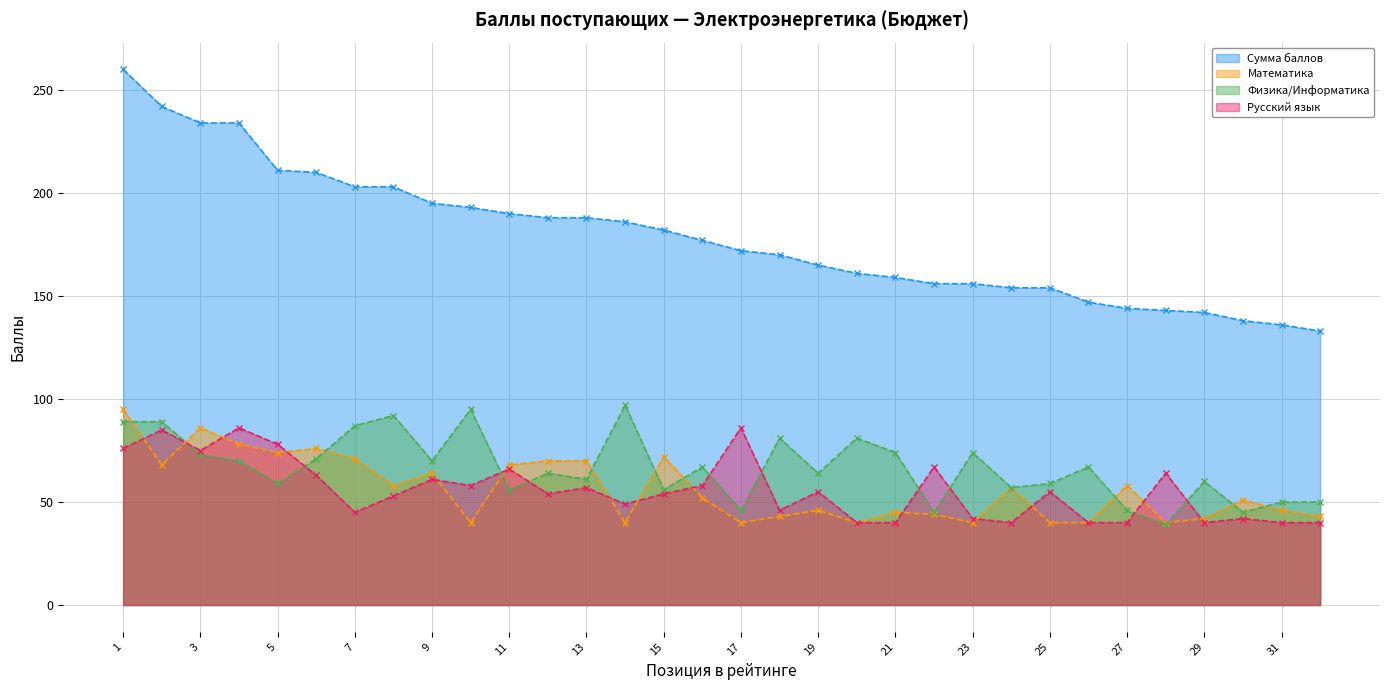

Reading left to right, transcribe all the data shown in this chart.

Сумма баллов: 1=260	2=242	3=234	4=234	5=211	6=210	7=203	8=203	9=195	10=193	11=190	12=188	13=188	14=186	15=182	16=177	17=172	18=170	19=165	20=161	21=159	22=156	23=156	24=154	25=154	26=147	27=144	28=143	29=142	30=138	31=136	32=133
Математика: 1=95	2=68	3=86	4=78	5=74	6=76	7=71	8=58	9=64	10=40	11=68	12=70	13=70	14=40	15=72	16=52	17=40	18=43	19=46	20=40	21=45	22=44	23=40	24=57	25=40	26=40	27=58	28=40	29=42	30=51	31=46	32=43
Физика/Информатика: 1=89	2=89	3=73	4=70	5=59	6=71	7=87	8=92	9=70	10=95	11=56	12=64	13=61	14=97	15=56	16=67	17=46	18=81	19=64	20=81	21=74	22=45	23=74	24=57	25=59	26=67	27=46	28=39	29=60	30=45	31=50	32=50
Русский язык: 1=76	2=85	3=75	4=86	5=78	6=63	7=45	8=53	9=61	10=58	11=66	12=54	13=57	14=49	15=54	16=58	17=86	18=46	19=55	20=40	21=40	22=67	23=42	24=40	25=55	26=40	27=40	28=64	29=40	30=42	31=40	32=40